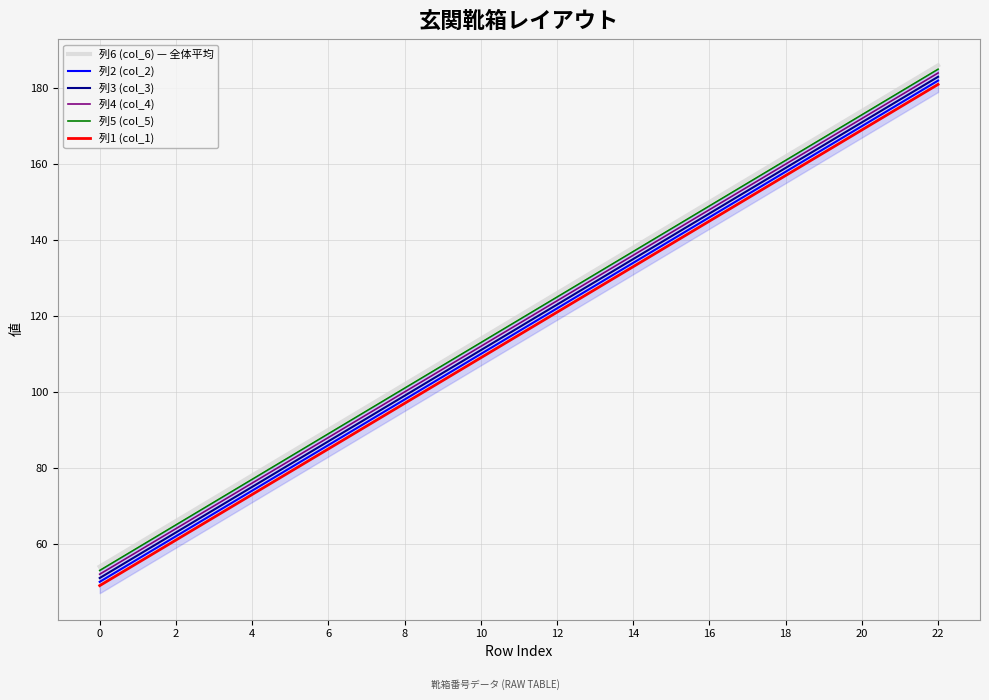

True or false: 列3 (col_3) has a value of 67 at 22.

False